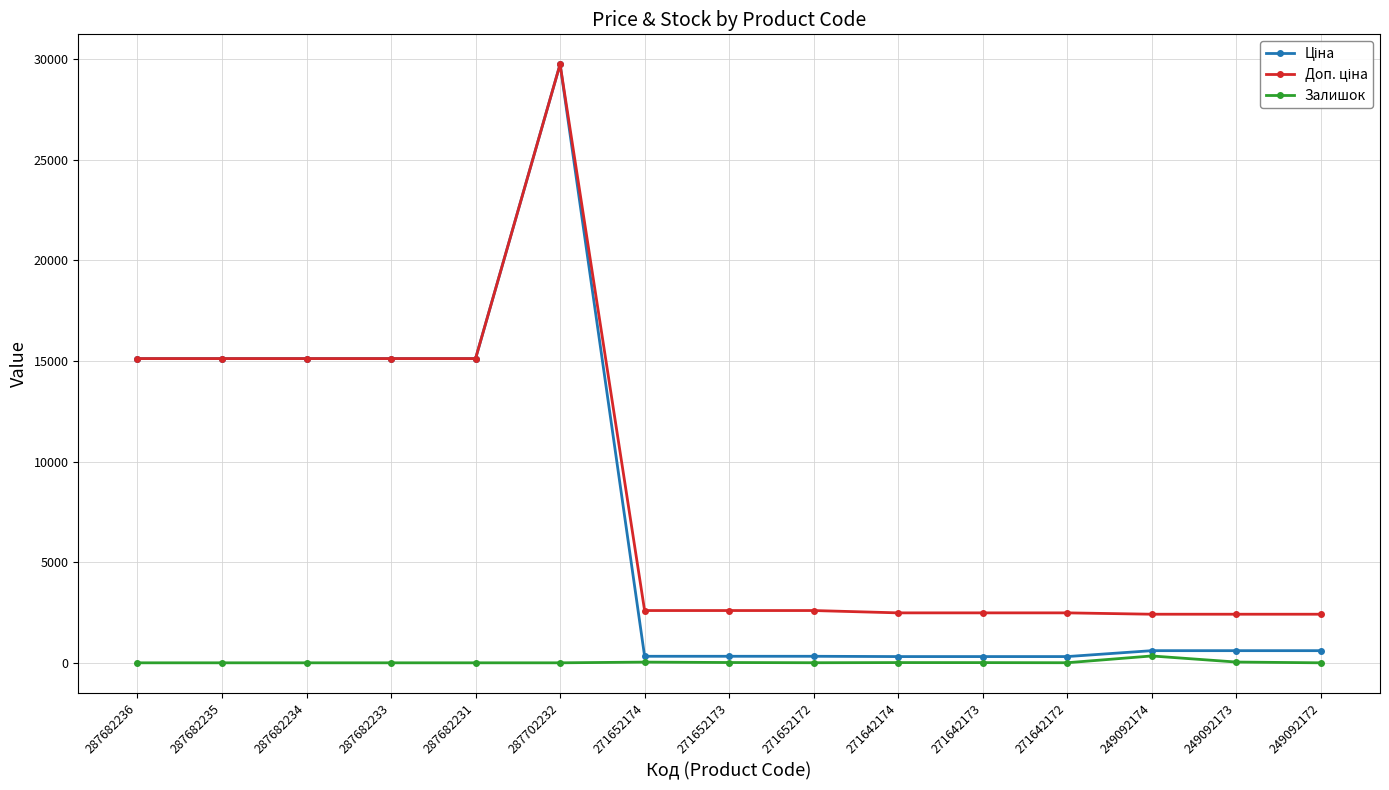

True or false: Залишок has a value of 0.0 at 287702232.

True